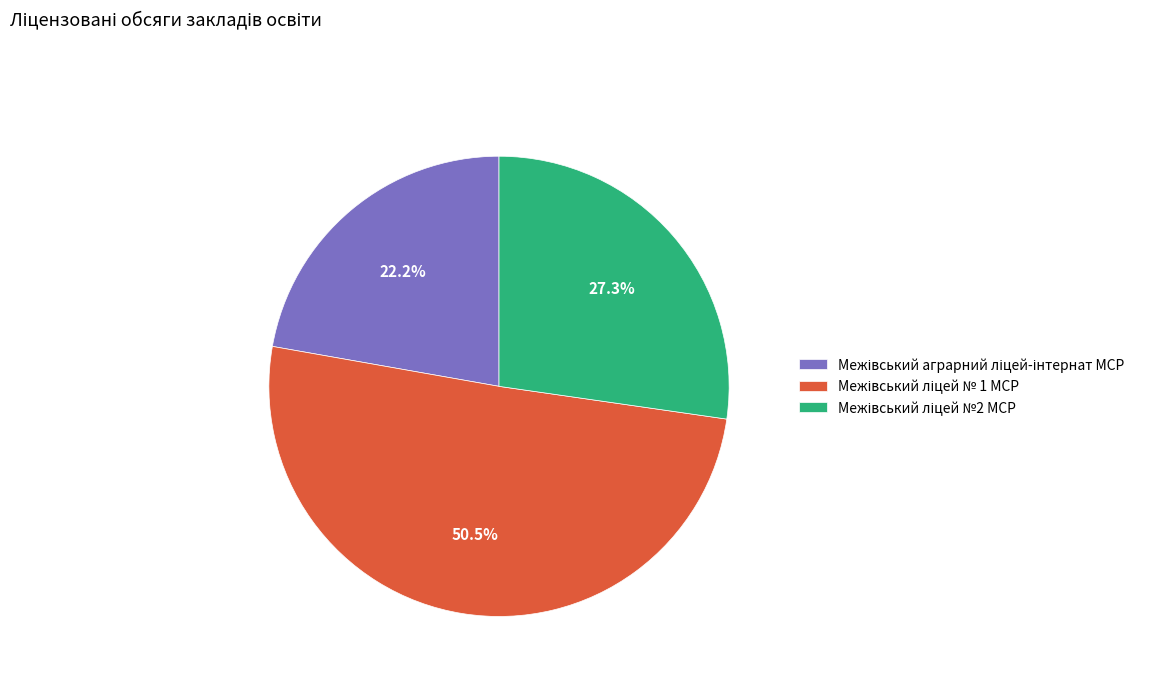

Does any single category account for the majority?

Yes